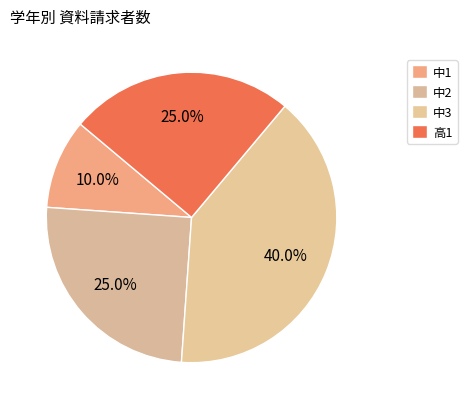

To the nearest percent, what is the difference between the largest and smallest slice percentages?

30%